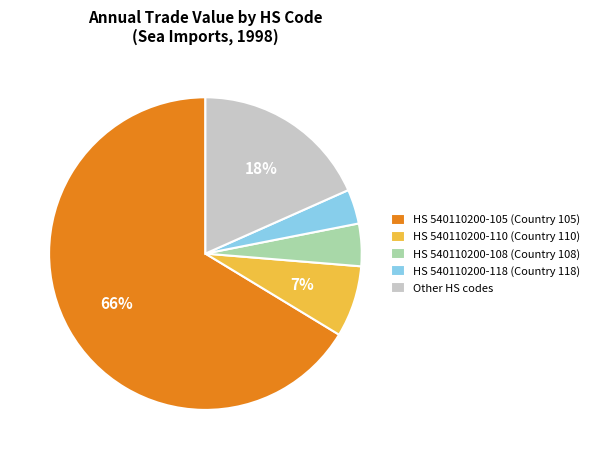

To the nearest percent, what percentage of the pie is Other HS codes?

18%